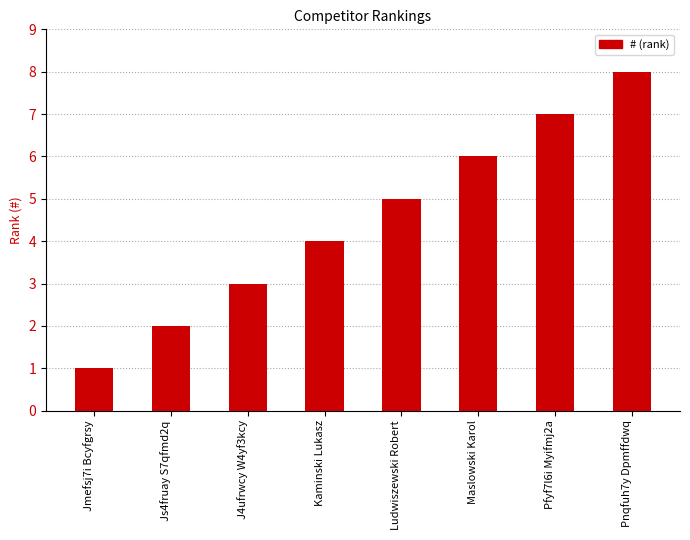

What is the label of the 2nd bar from the right?

Pfyf7l6i Myifmj2a